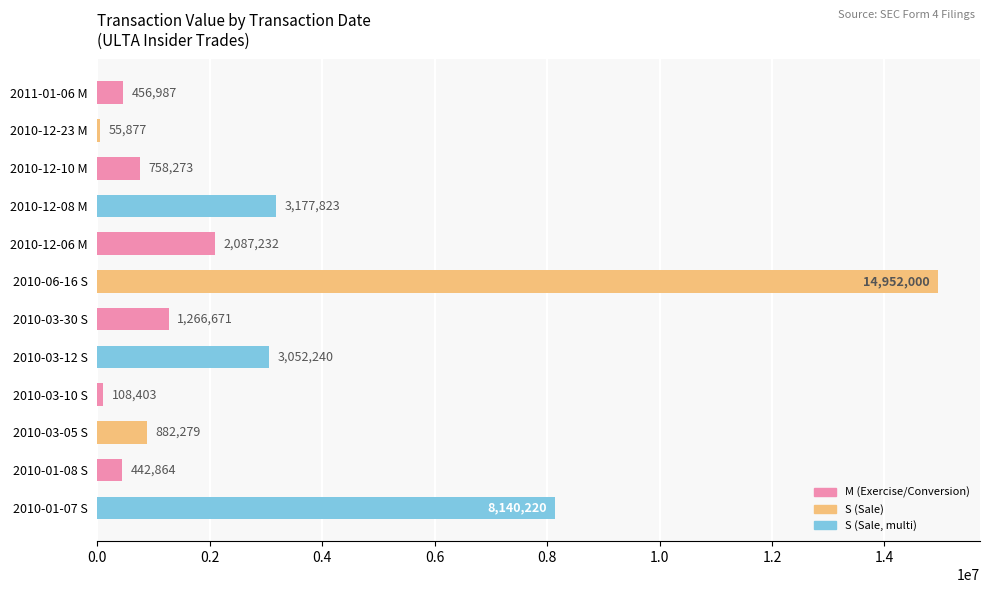

Which has a higher value, 2010-06-16 S or 2010-01-08 S?

2010-06-16 S